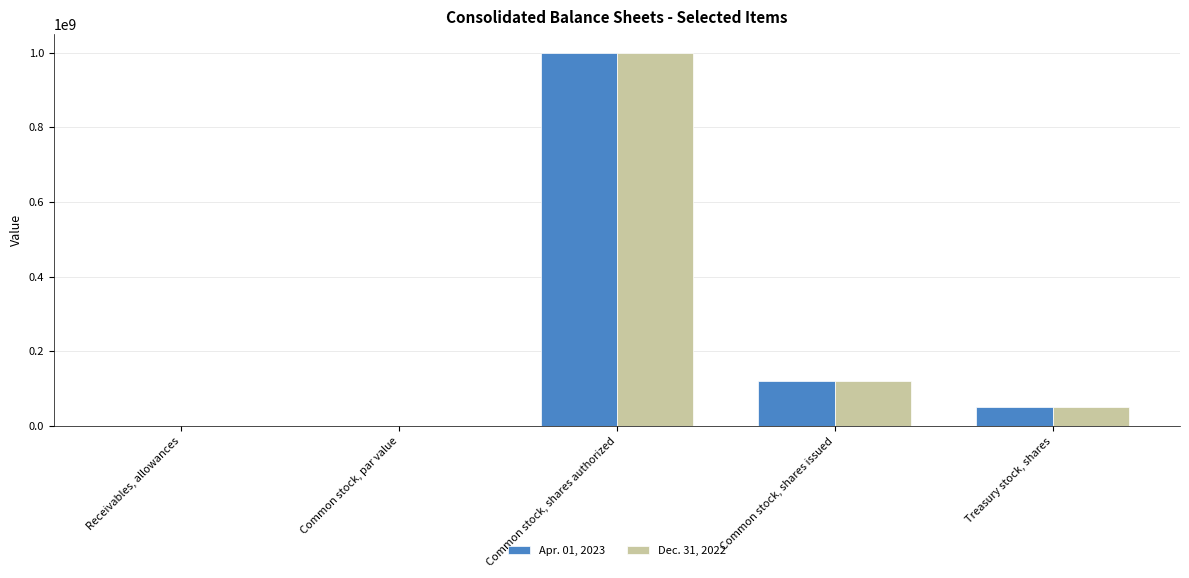

Where is Dec. 31, 2022 nearest to the value 500000000?

Common stock, shares issued